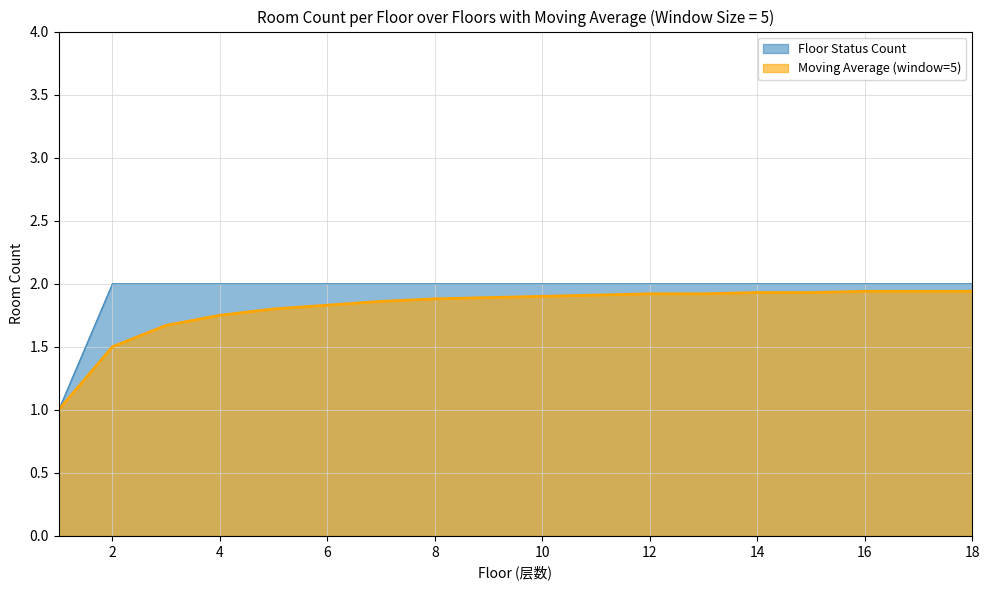

The value of Moving Average at 3 is 1.7. True or false?

True